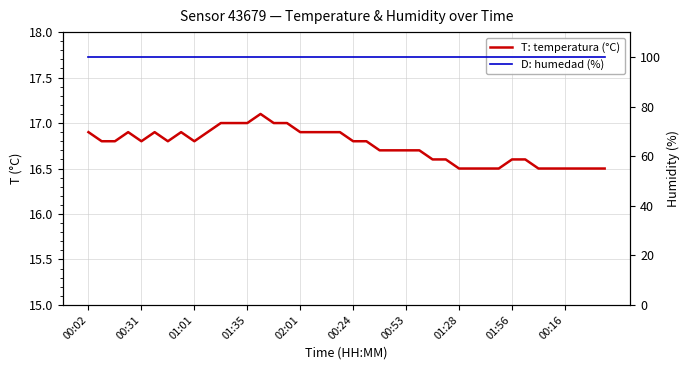

Which series has the largest range (max minus min)?

T: temperatura (°C)